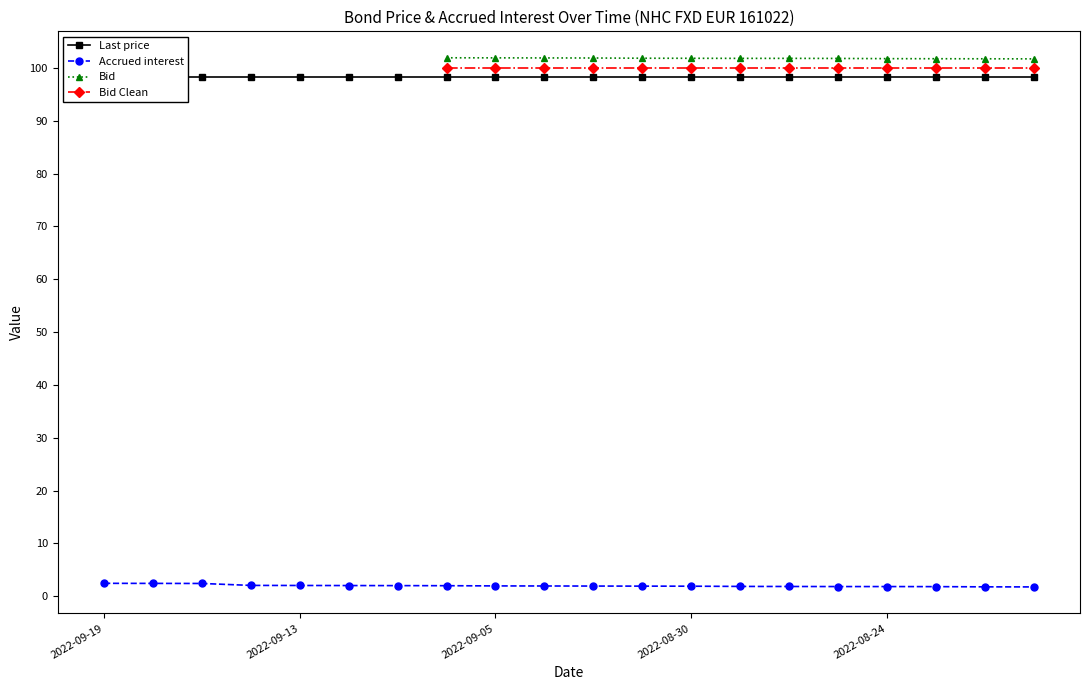

Which has a higher value, 2022-08-23 or 2022-09-01?

2022-08-23